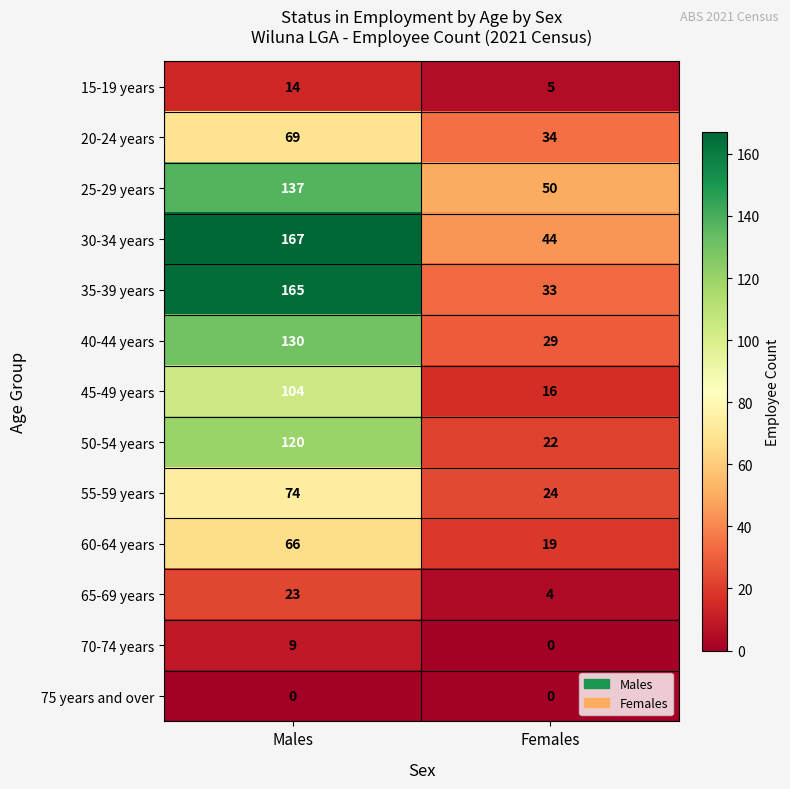

Between Males and Females, which series saw the biggest shift?

35-39 years